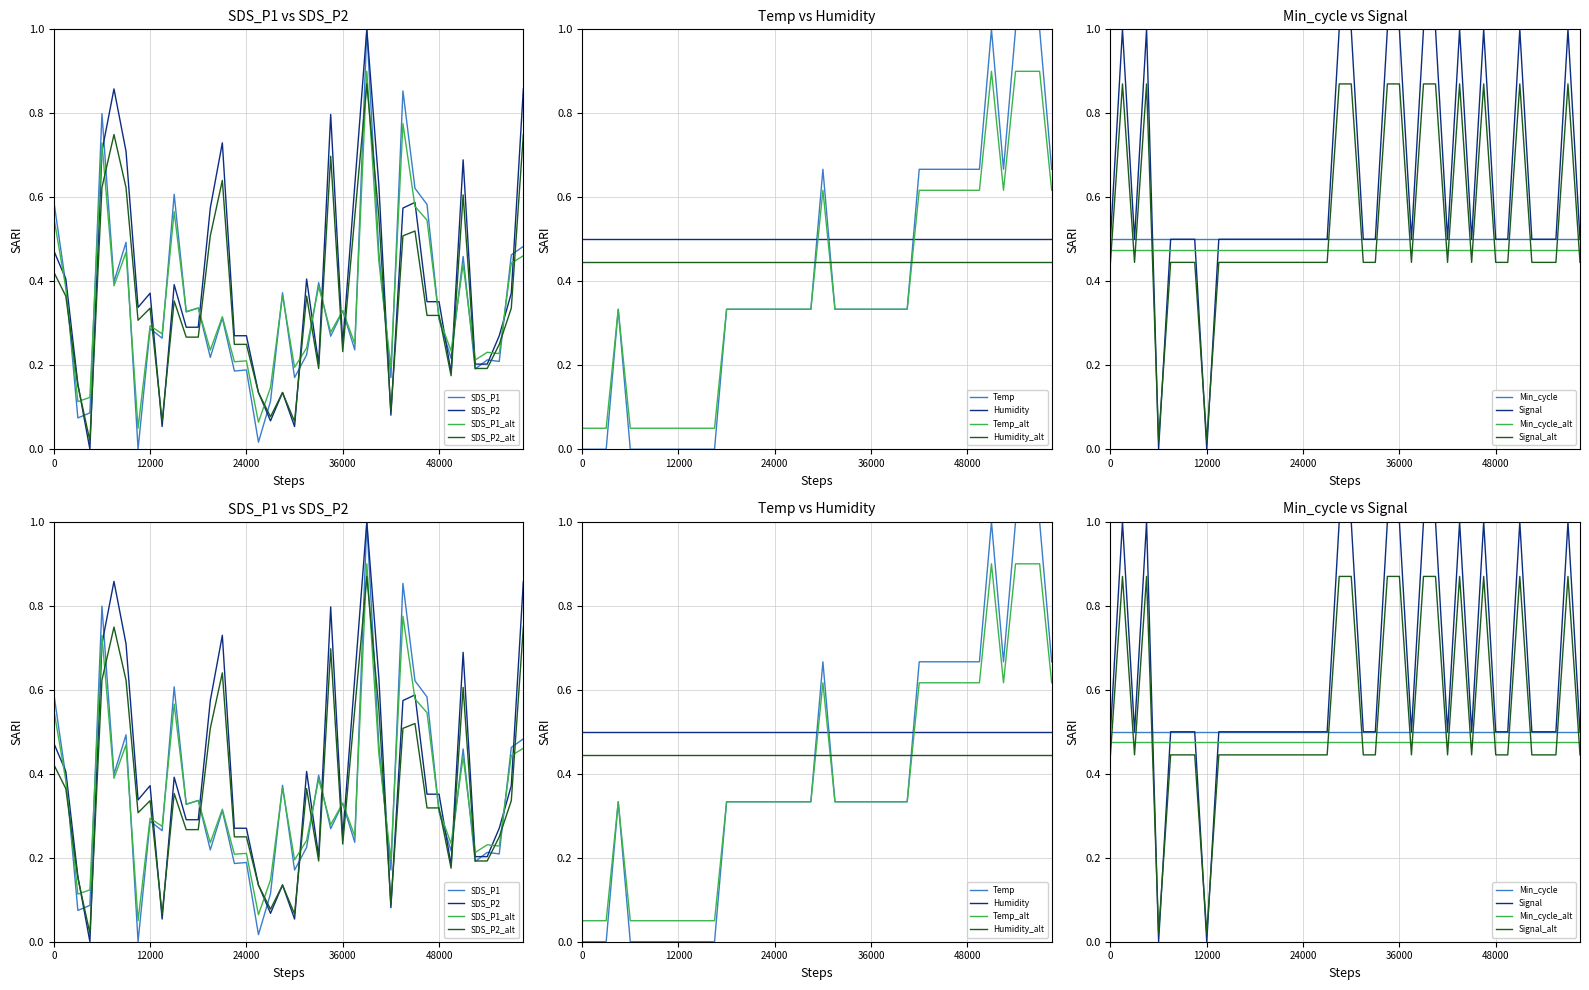

Between 00:00 and 01:11, which series saw the biggest shift?

Temp